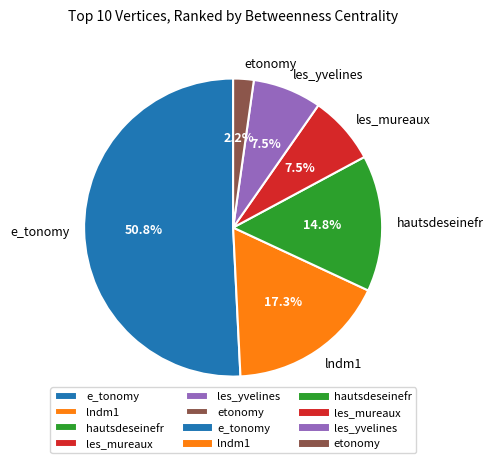

What is the ratio of the value at lndm1 to the value at les_mureaux?

2.3